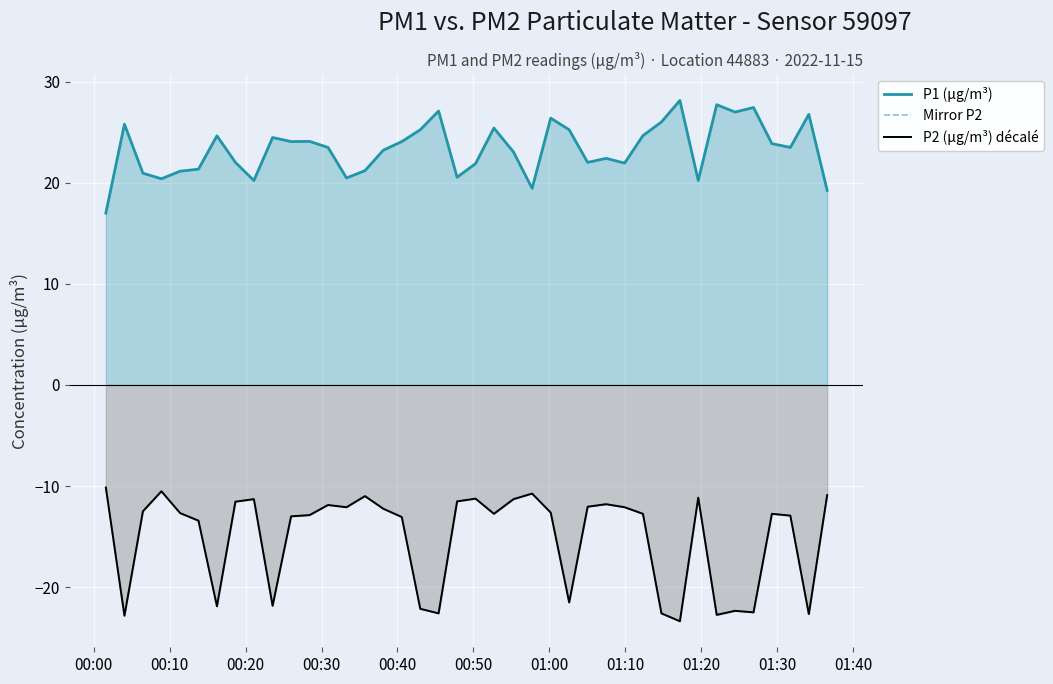

What is the average value of the P1 (µg/m³) series?

23.4